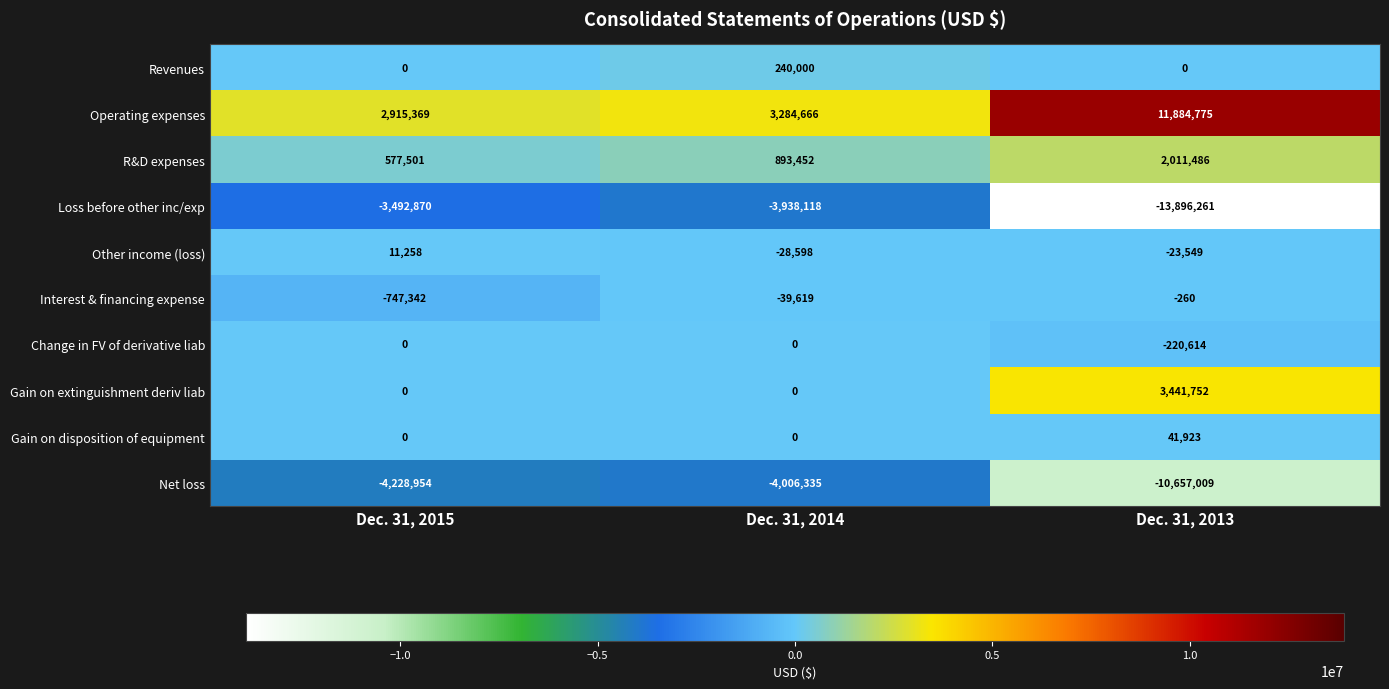

True or false: Interest & financing expense has a value of -51874 at Dec. 31, 2014.

False